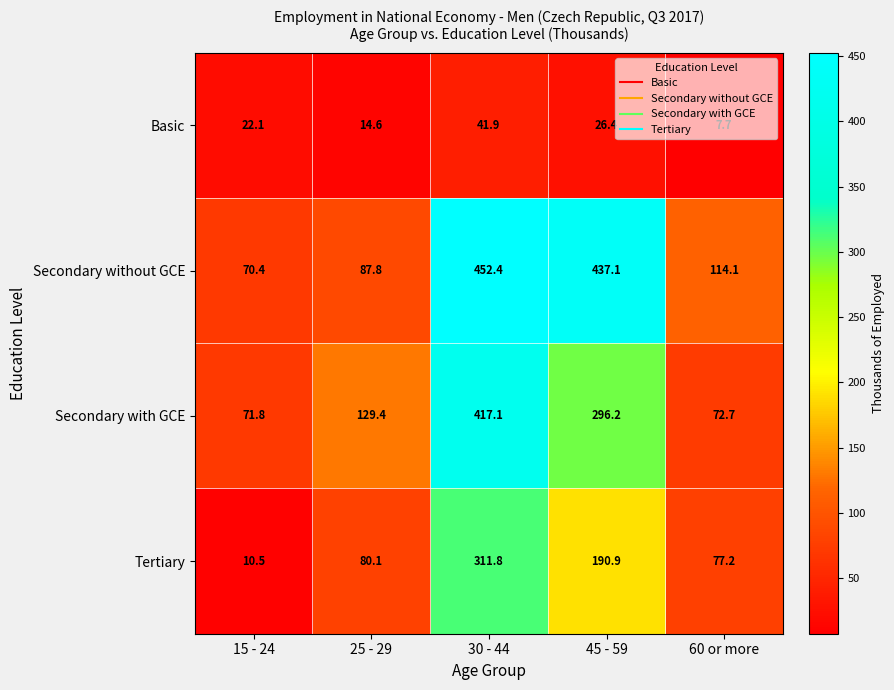

What is the difference between the maximum and minimum values in the Tertiary series?

301.3